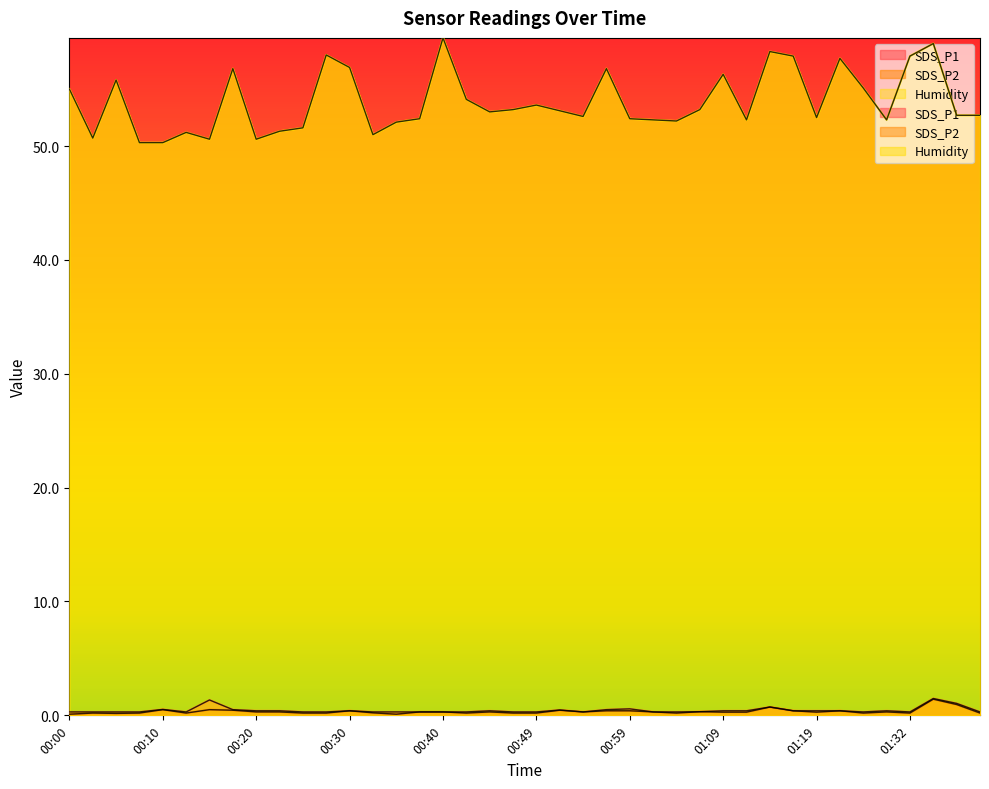

In SDS_P2, how many points are higher than both neighbors (excluding endpoints)?

11